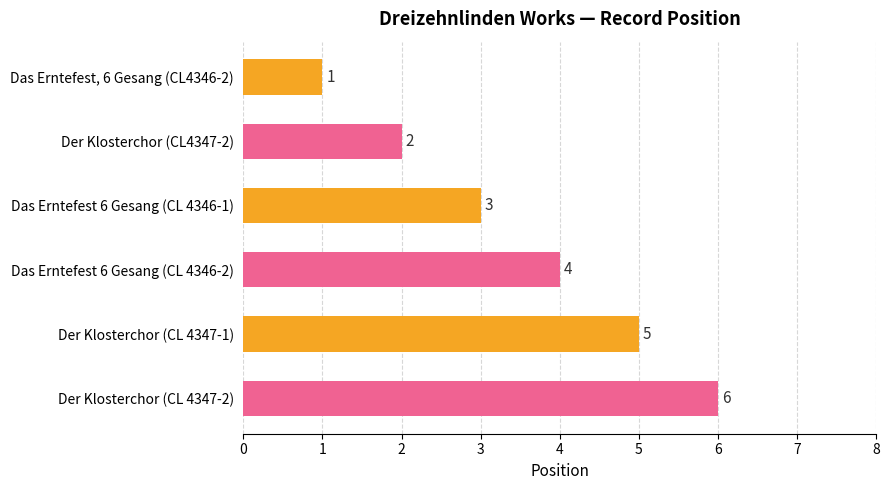

What is the sum of the values at Das Erntefest 6 Gesang (CL 4346-1) and Das Erntefest 6 Gesang (CL 4346-2)?

7